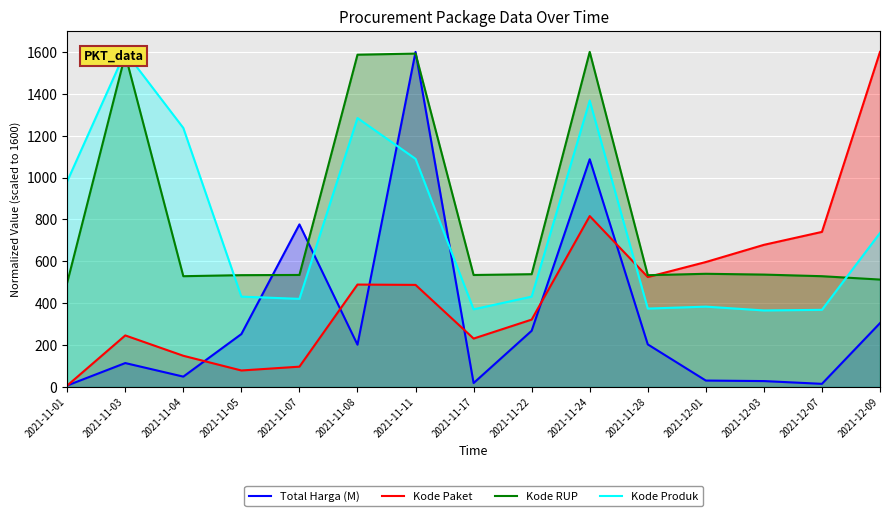

How many lines are shown in the chart?

4